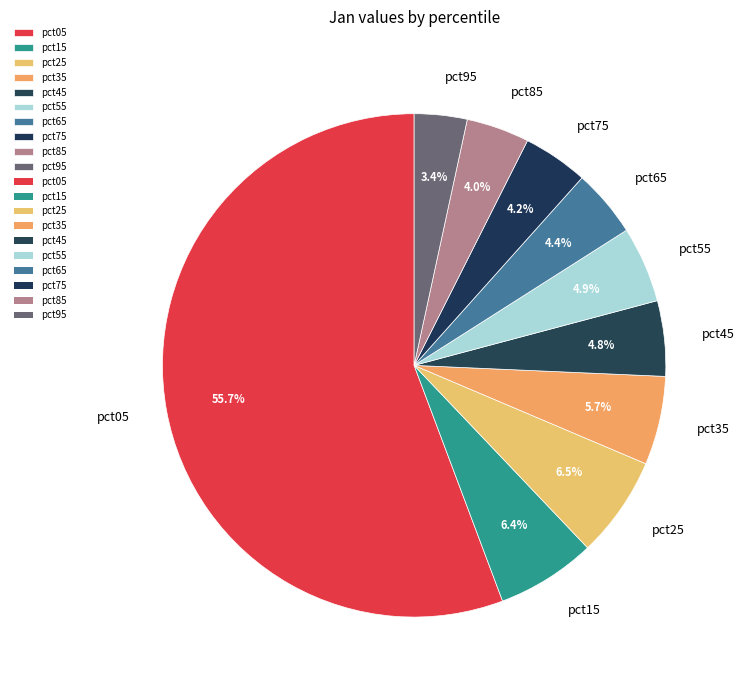

To the nearest percent, what is the combined percentage of pct55 and pct35?

11%